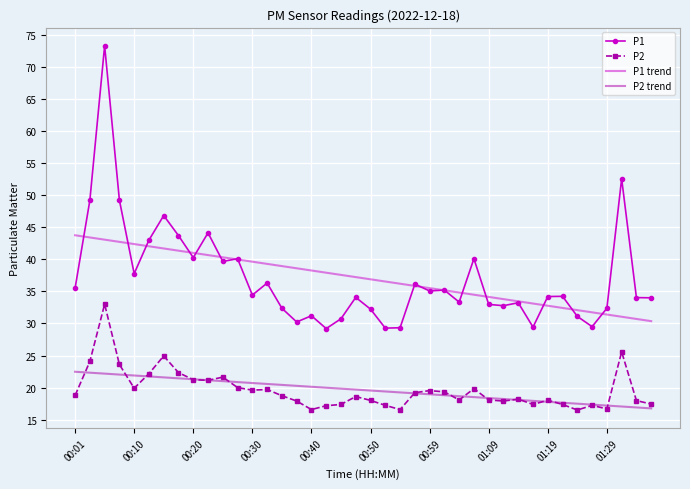

What is the lowest value of the P2 series?

16.5